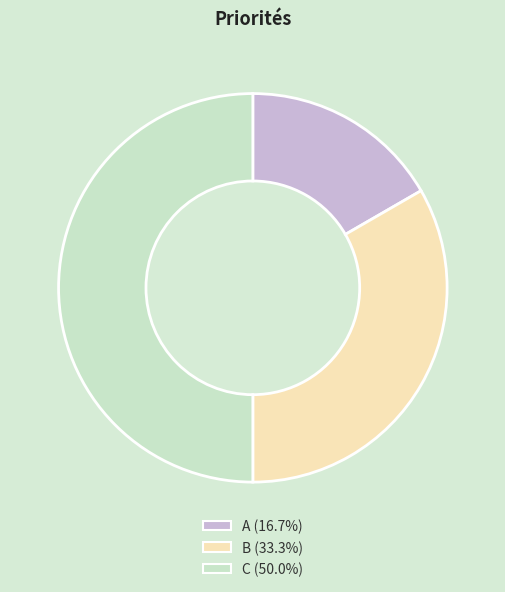

How many segments does this pie chart have?

3